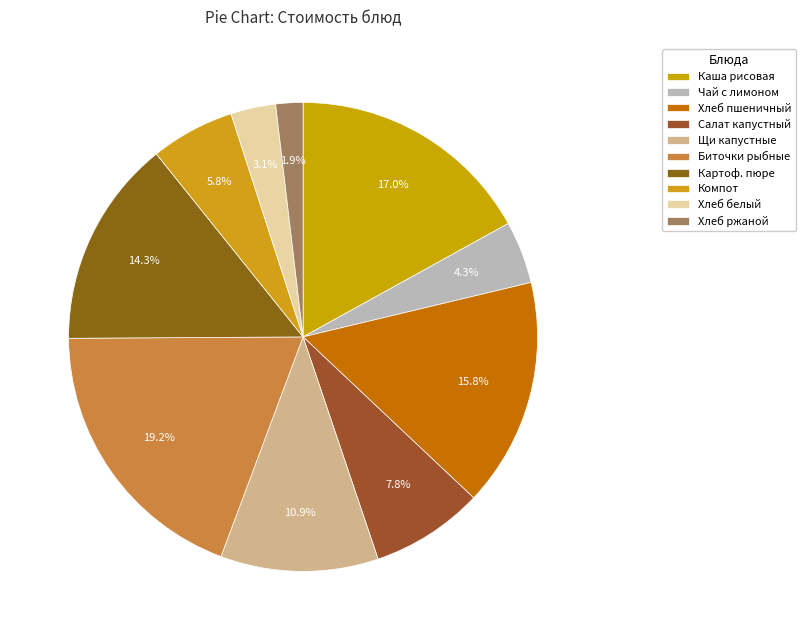

How many slices are in this pie chart?

10